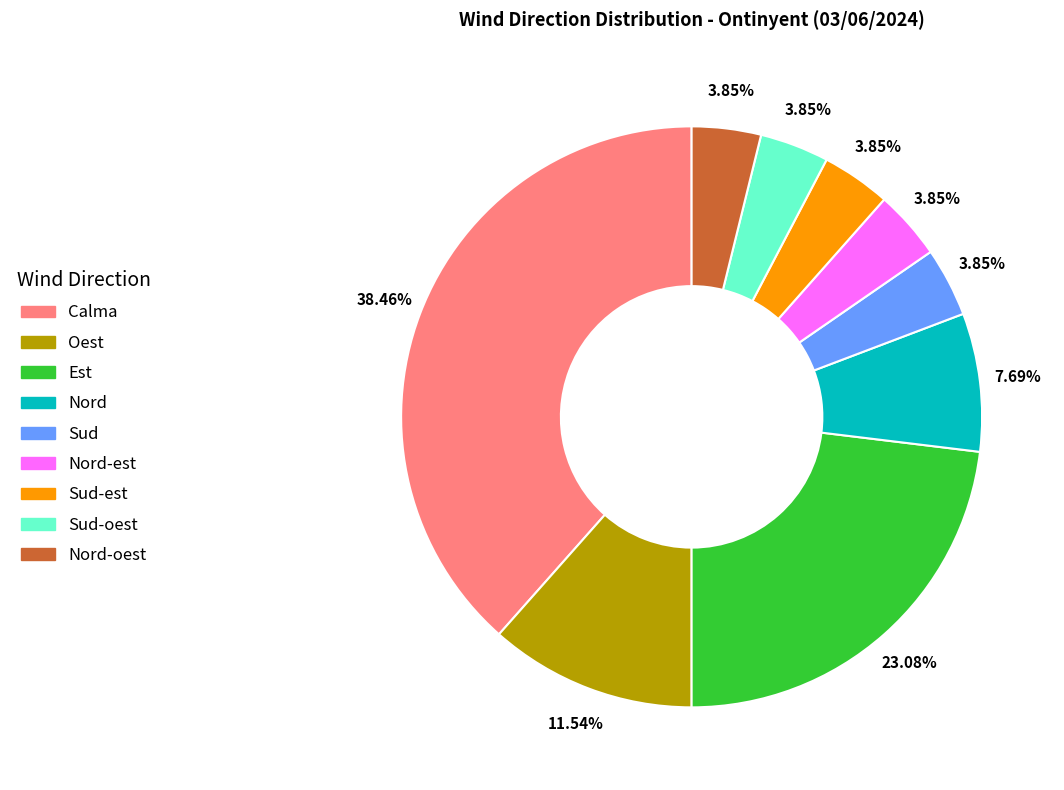

Is there a majority slice in this chart?

No